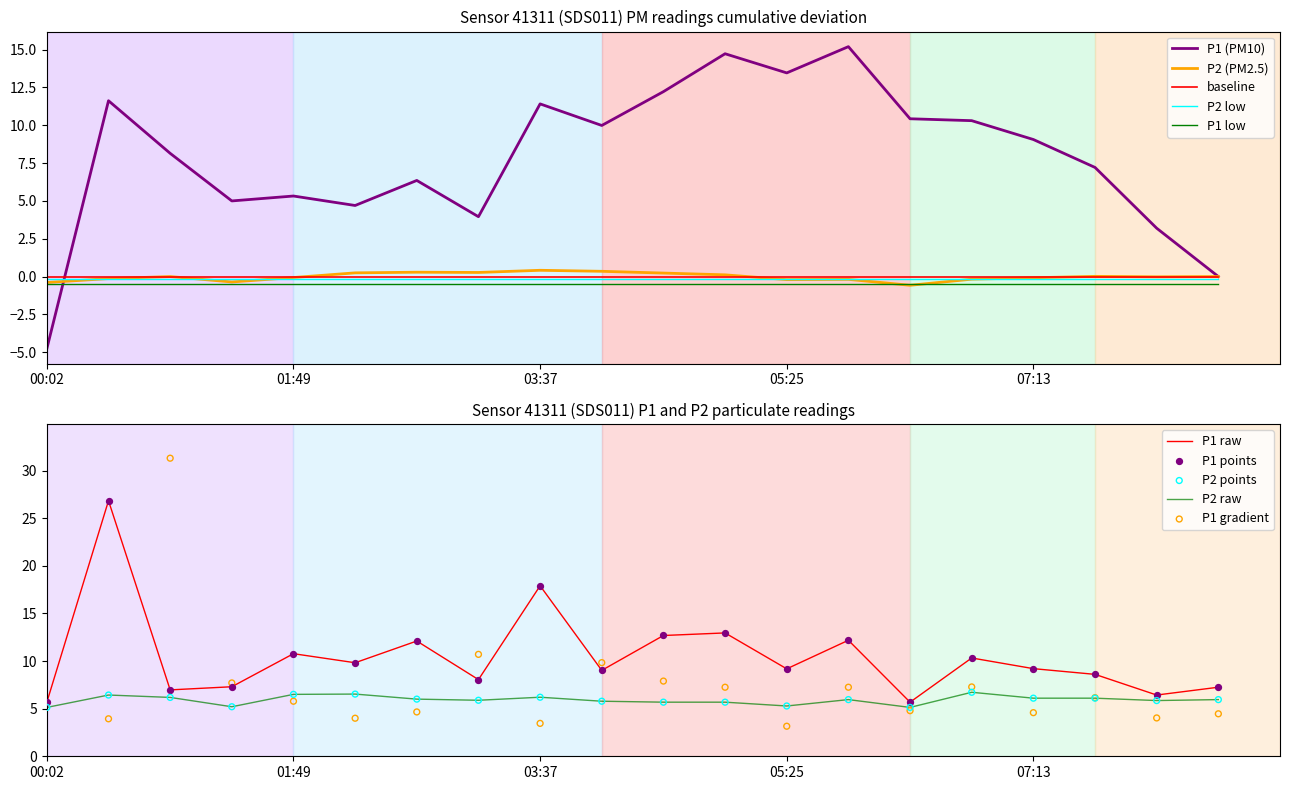

Which series reaches the maximum Y coordinate?

P1